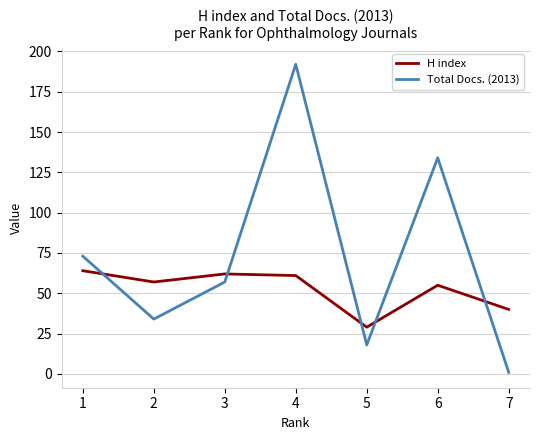

What value does the H index series have at 5?

29